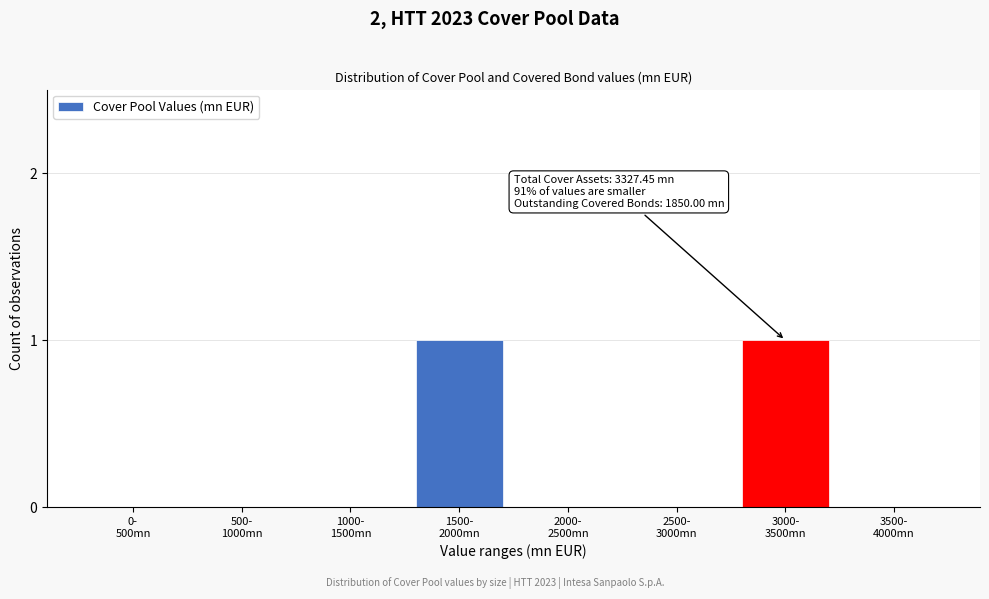

Count the number of categories in the chart.

8